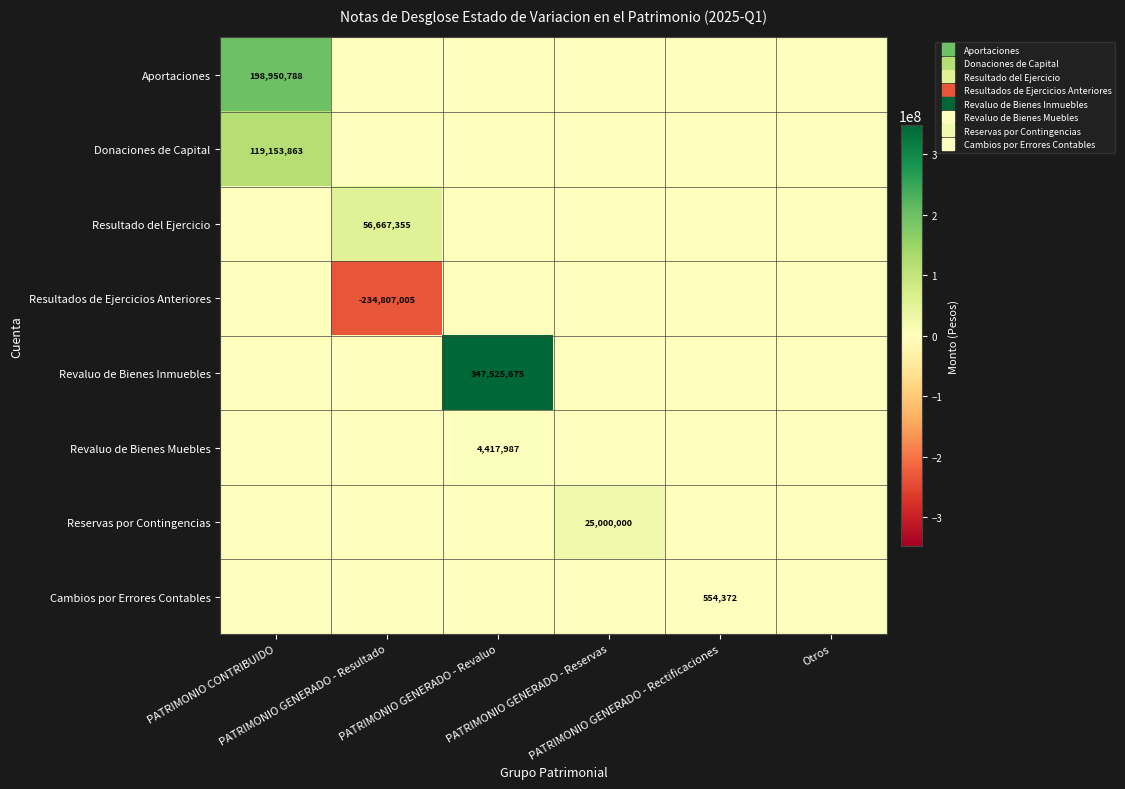

What is the difference between the highest and lowest values at PATRIMONIO GENERADO - Reservas?

25000000.0